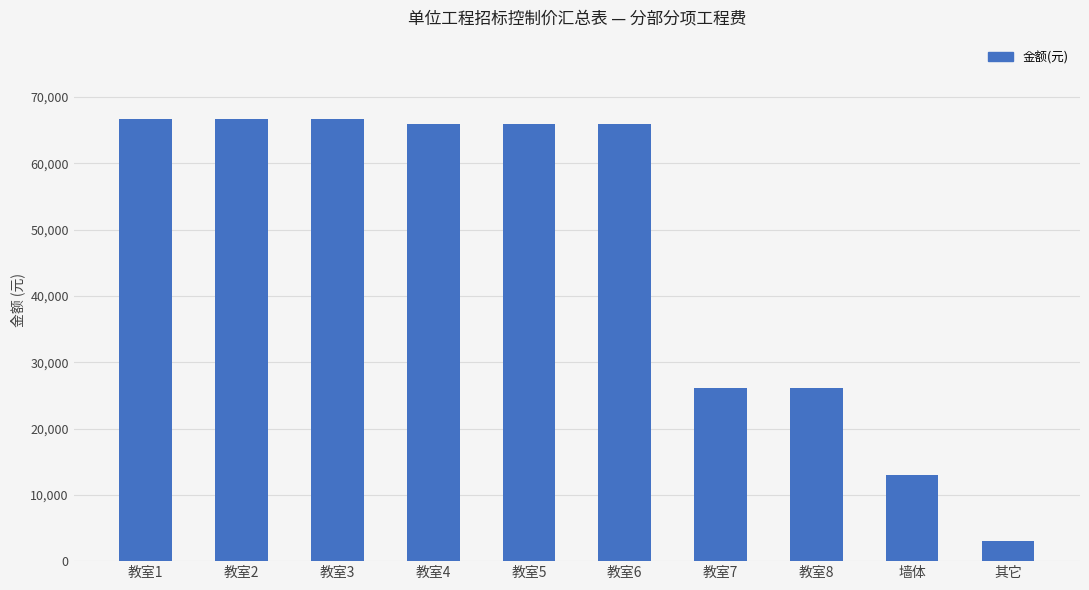

What is the ratio of the value at 墙体 to the value at 教室6?

0.2